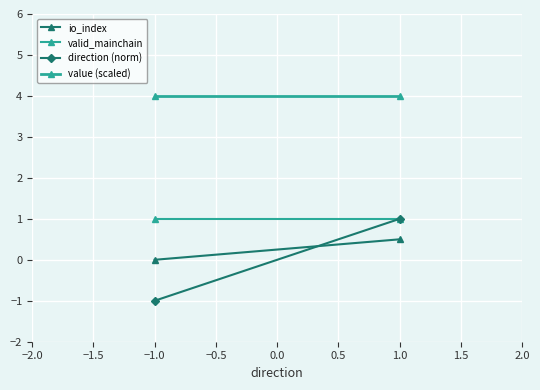

How many lines are shown in the chart?

4